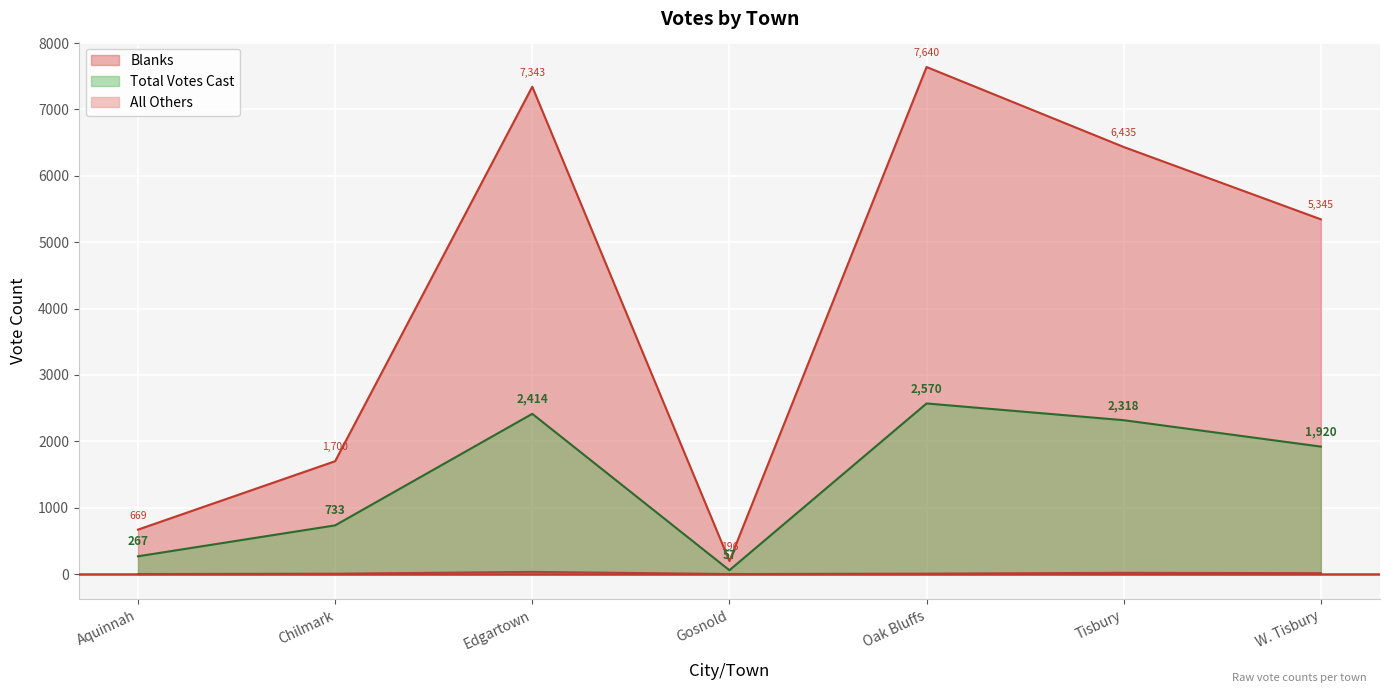

Which series changed the most between Edgartown and Tisbury?

Blanks